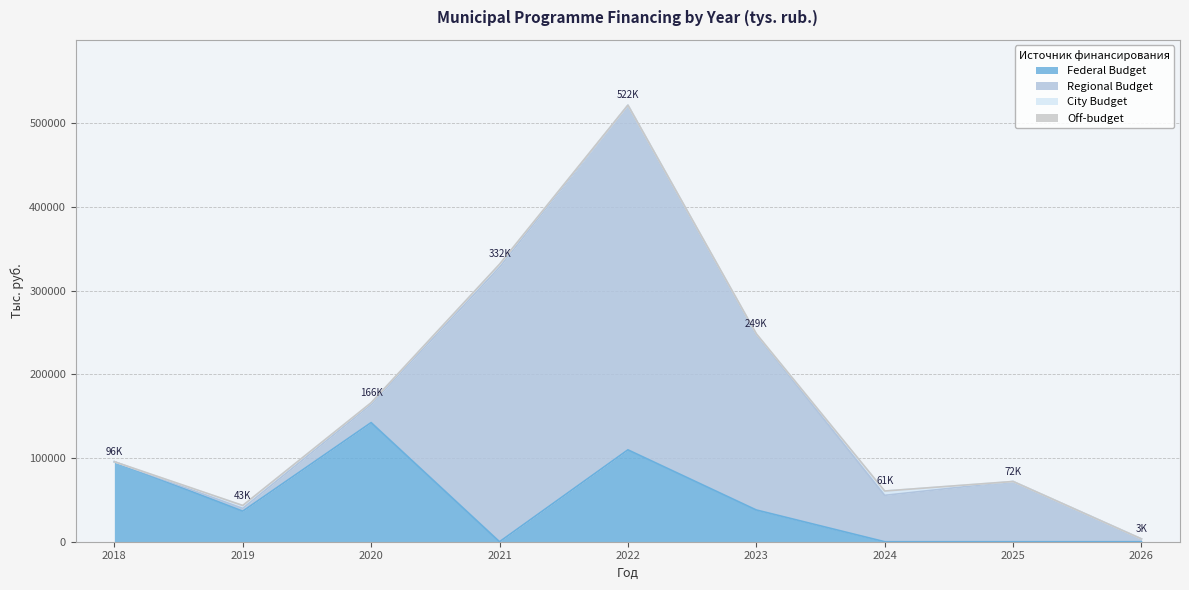

The value of City Budget at 2020 is 3543.7. True or false?

False